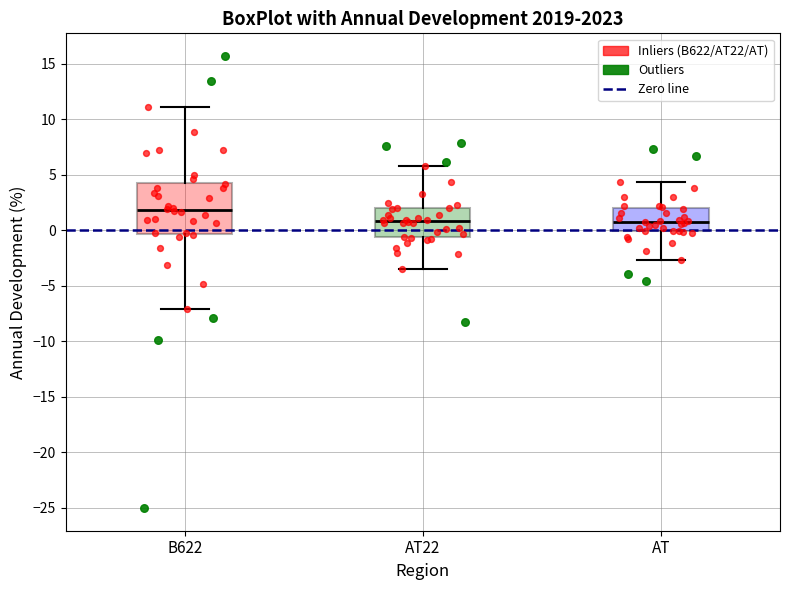

Where is the lower edge of the box for B622 on the y-axis? The values are not printed on the chart, so give them approximately, as read against the axis.

-0.5